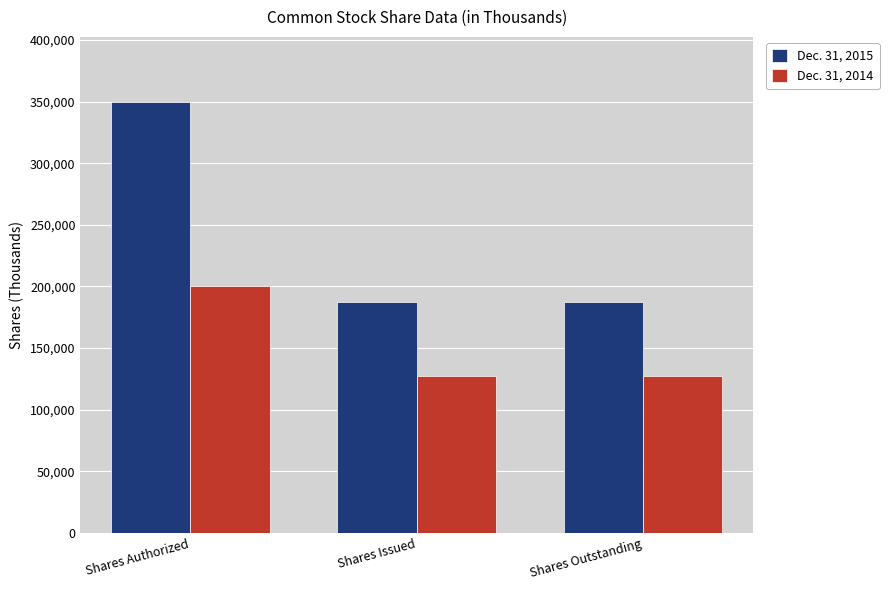

The value of Dec. 31, 2014 at Shares Outstanding is 127606. True or false?

True